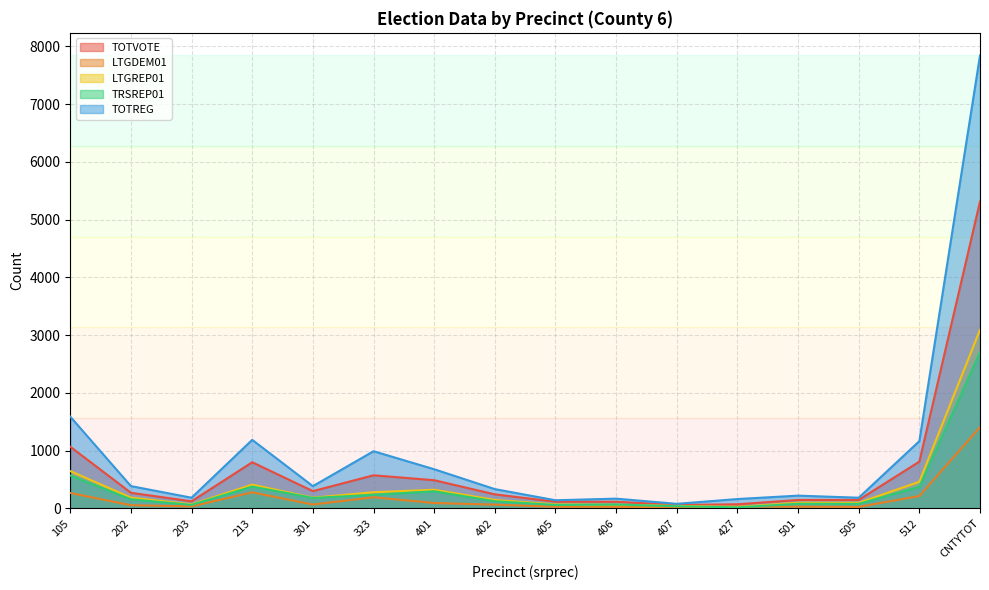

Where does the LTGDEM01 series first go above 64?

105